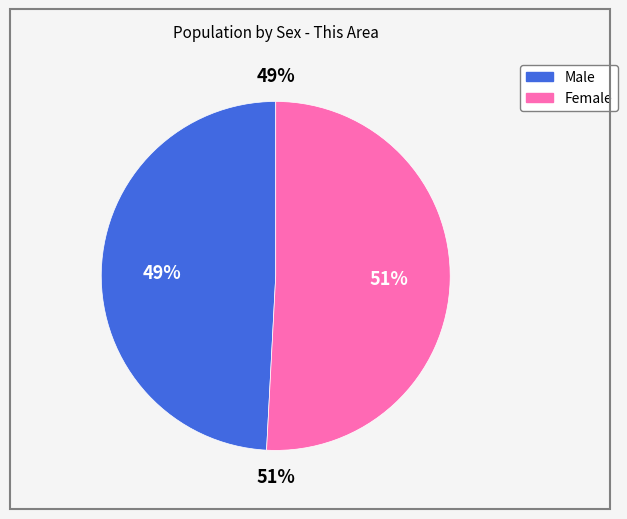

Does Female represent more than half of the total?

Yes